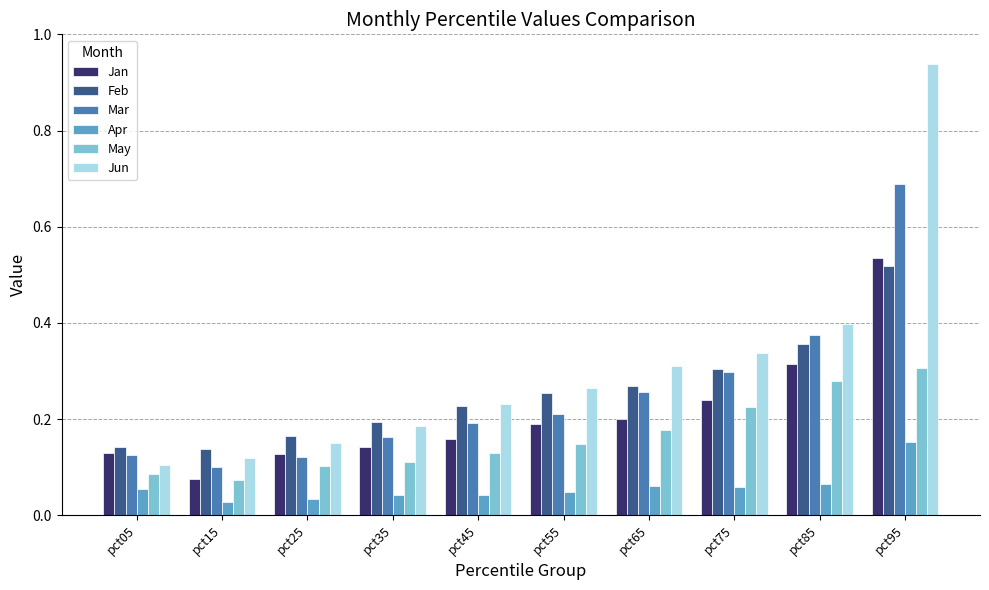

Which label corresponds to the largest value in the chart?

pct95